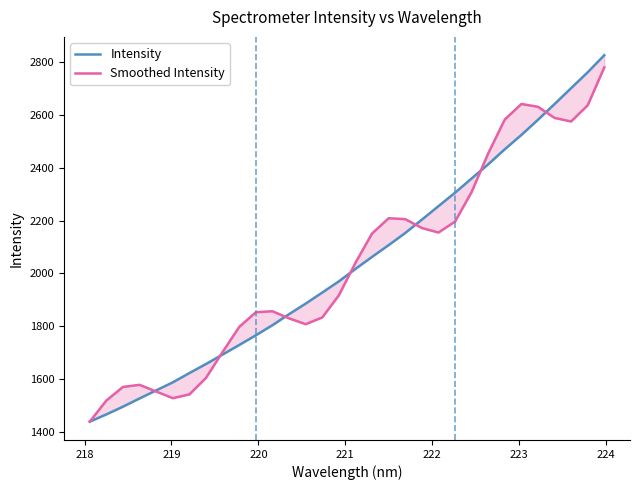

Rank the series at 218 from lowest to highest value.

Intensity, Smoothed Intensity